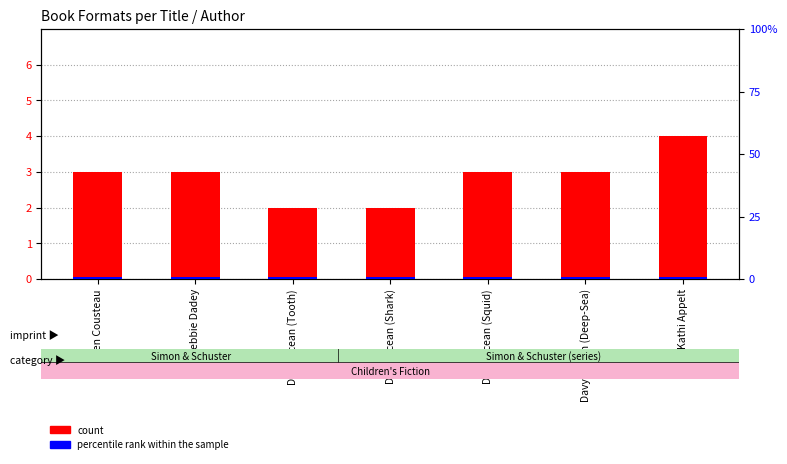

What is the label of the 2nd bar from the right?

Davy Ocean (Deep-Sea)